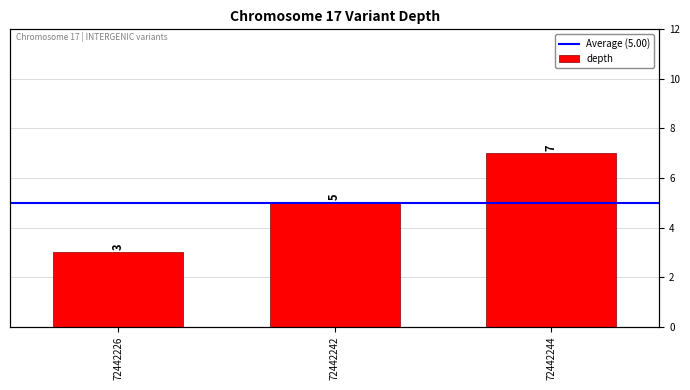

Rank the categories by value from lowest to highest.

72442226, 72442242, 72442244